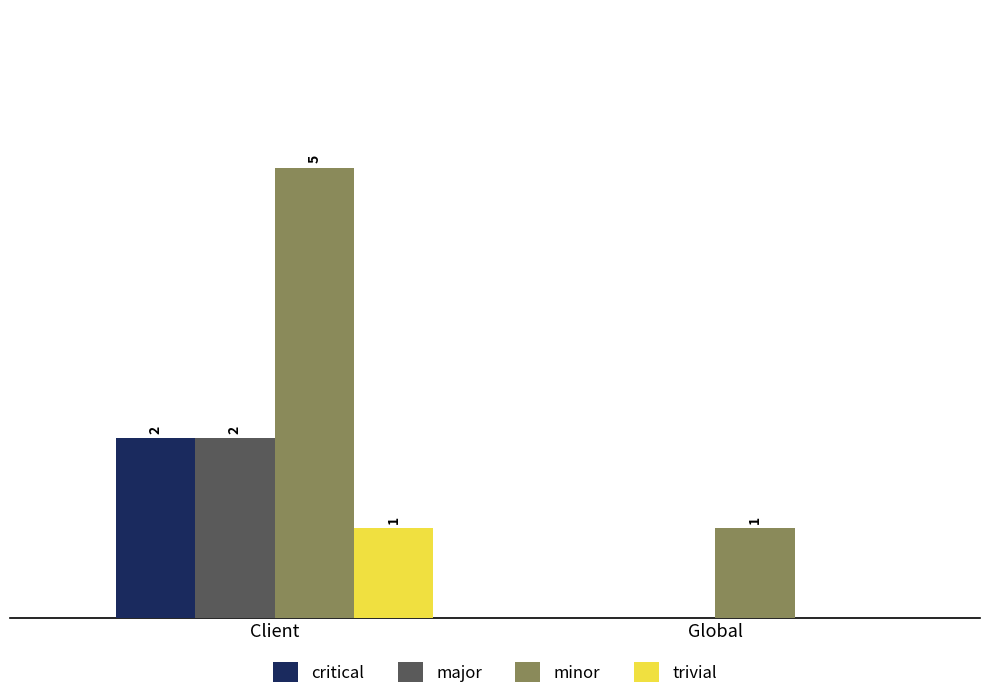

Which category has the highest value across all series?

Client